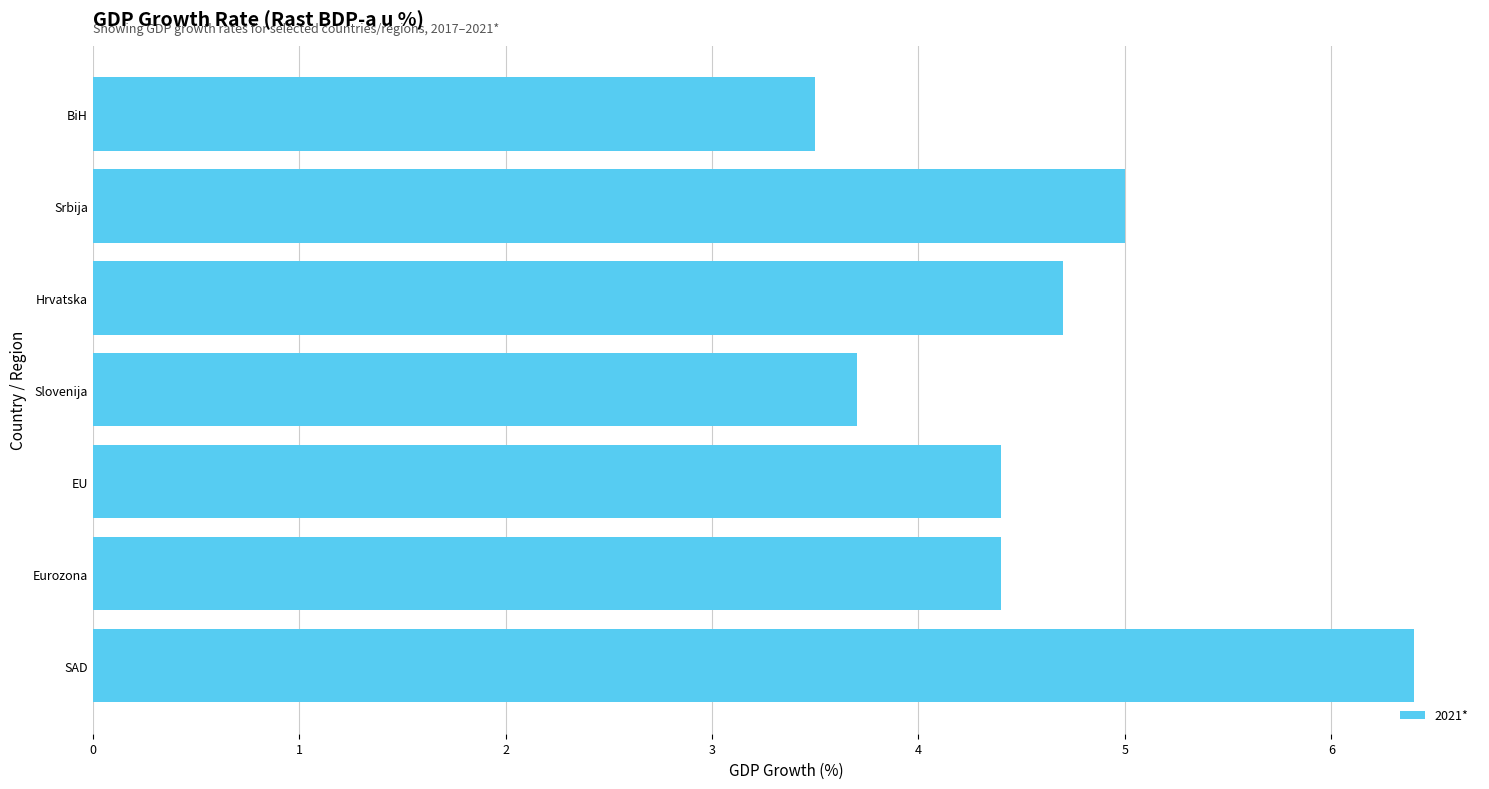

Are the bars grouped side by side (vs. stacked)?

No